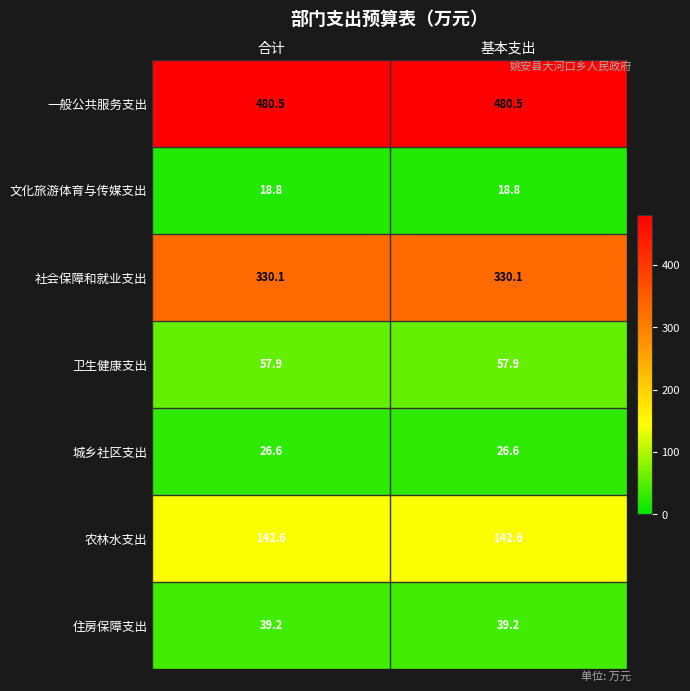

What is the minimum value shown in the chart?

18.8